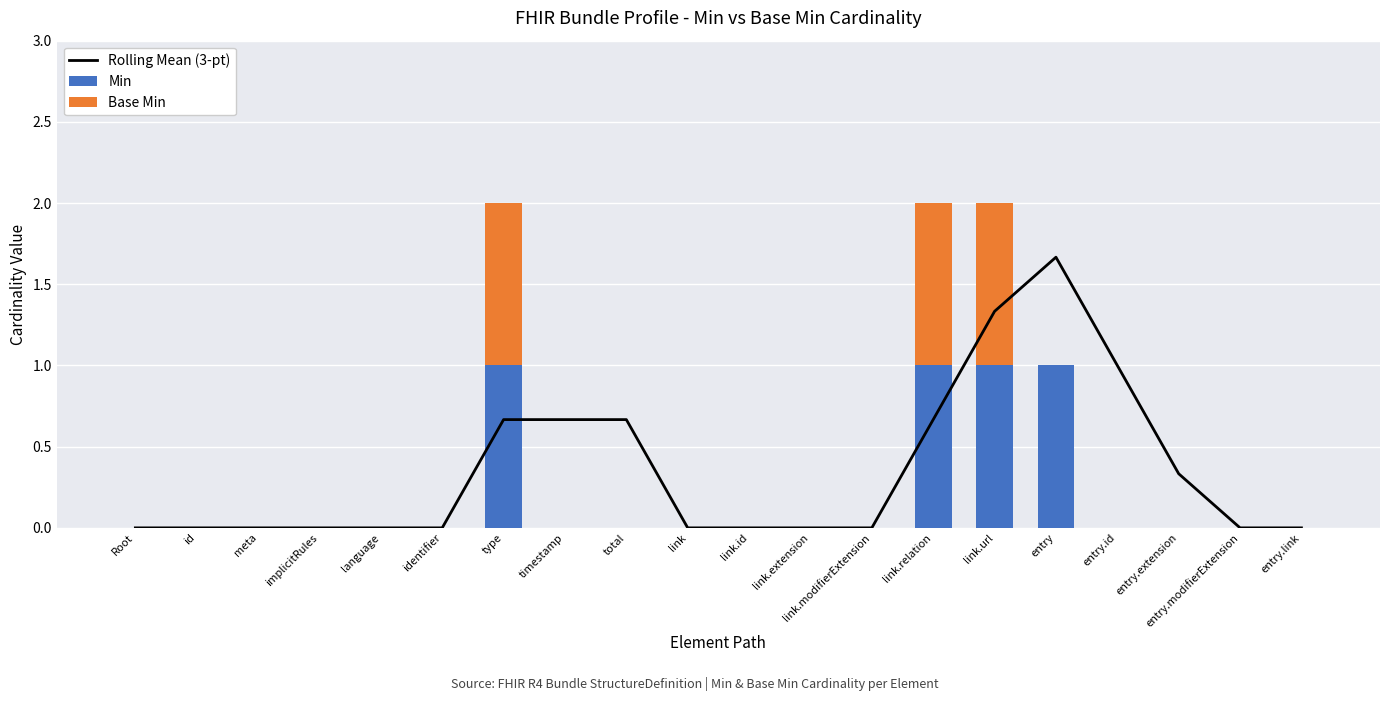

List the series in order of their overall mean, lowest first.

Base Min, Min, Rolling Mean (3-pt)